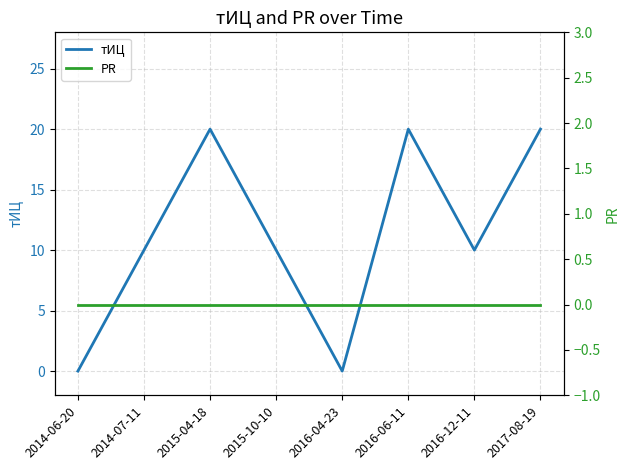

At which label does тИЦ first exceed 10?

2015-04-18